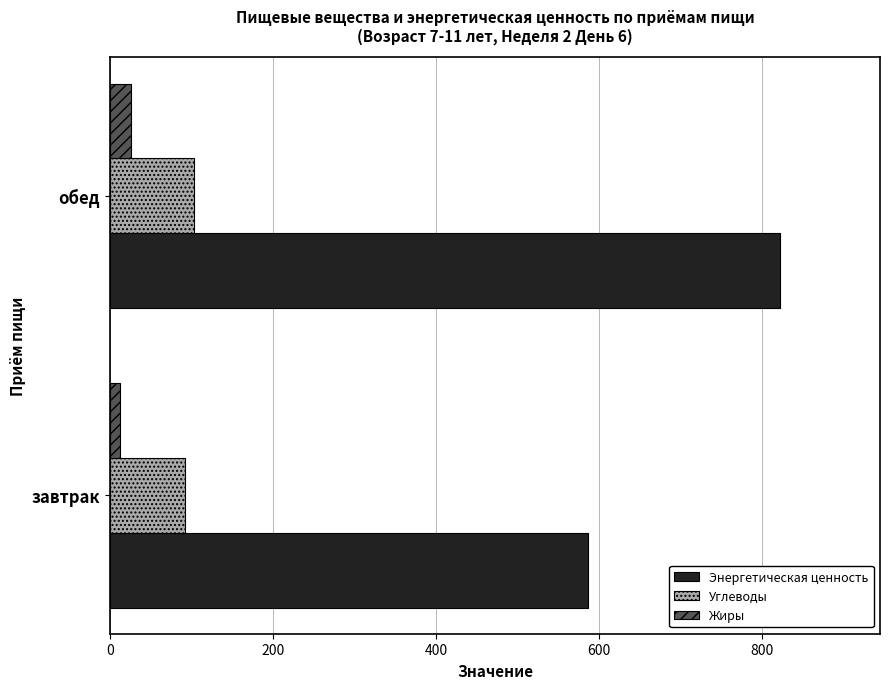

Which category has the lowest value in the Энергетическая ценность series?

завтрак